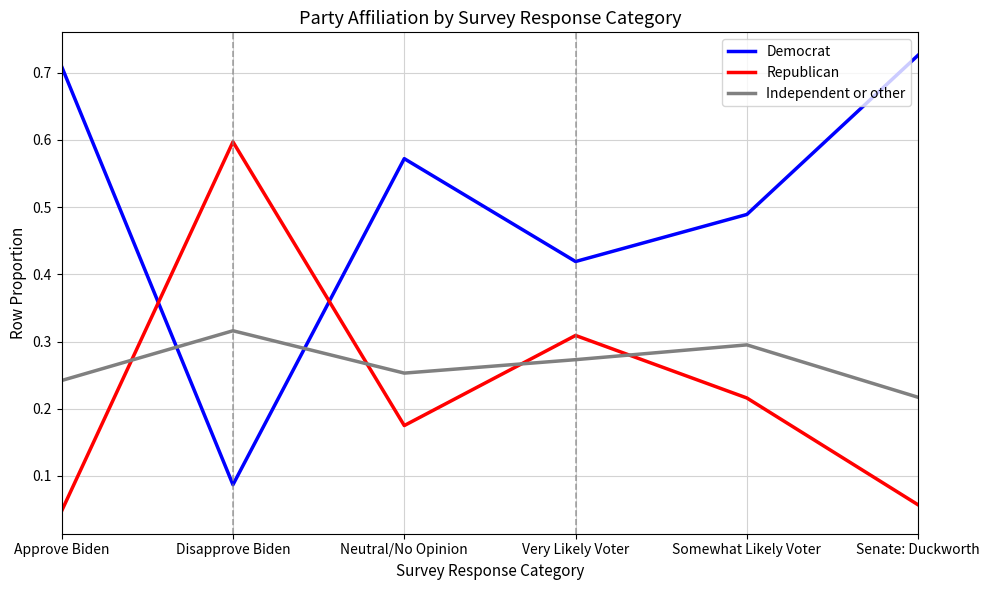

What position from the right is Senate: Duckworth?

1